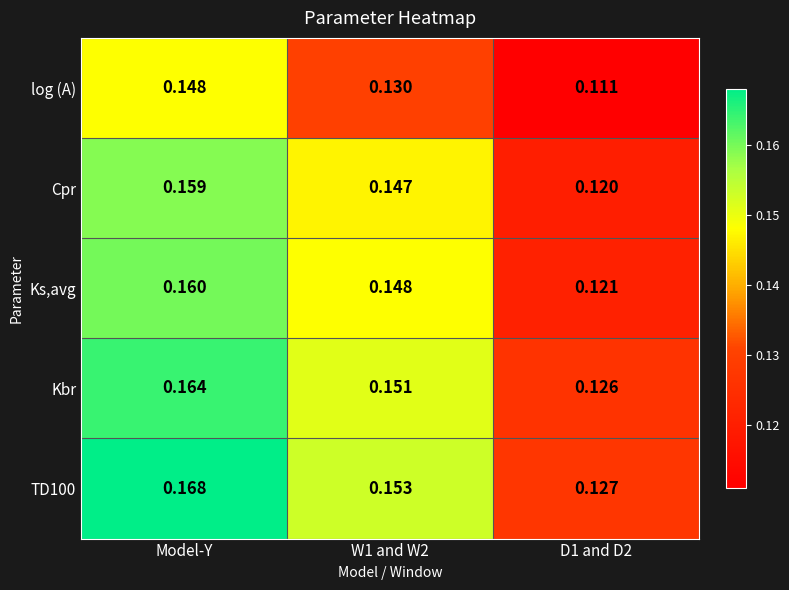

Which category has the highest value across all series?

Model-Y